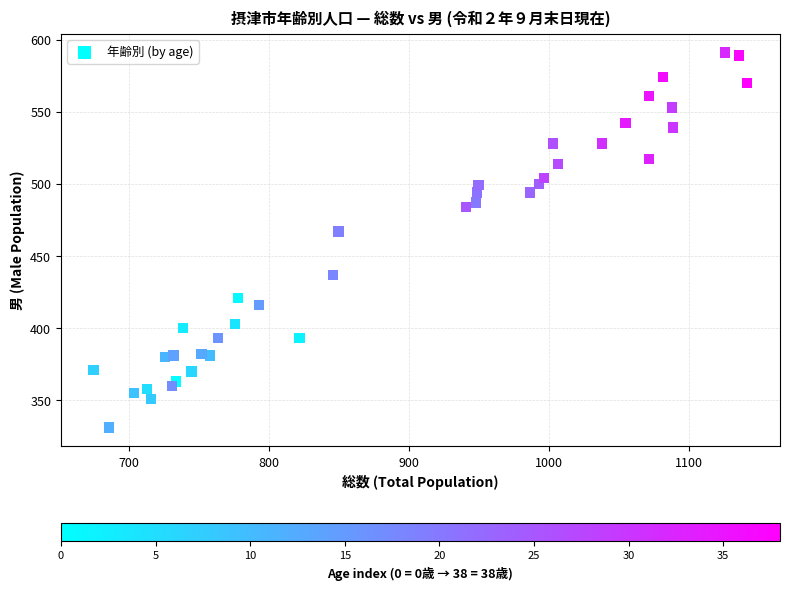

What Y value in the scatter plot is closest to 461?

467